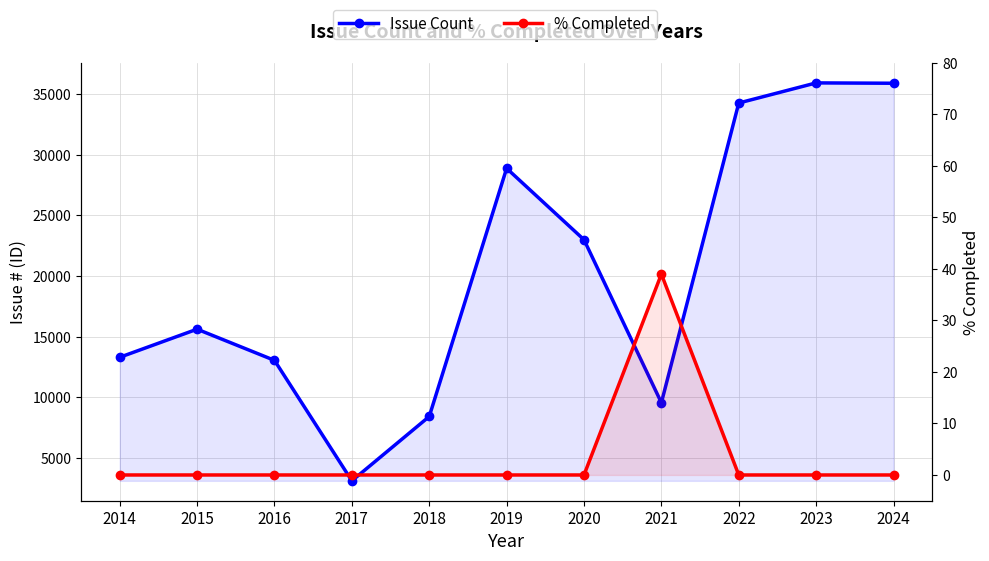

How many lines are shown in the chart?

2